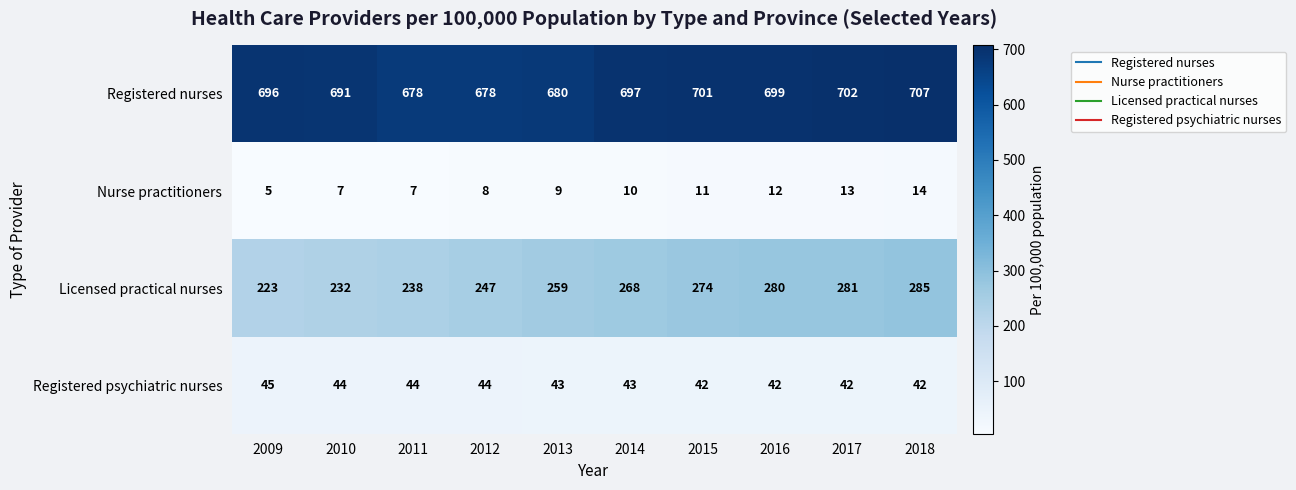

Count the number of categories in the chart.

10